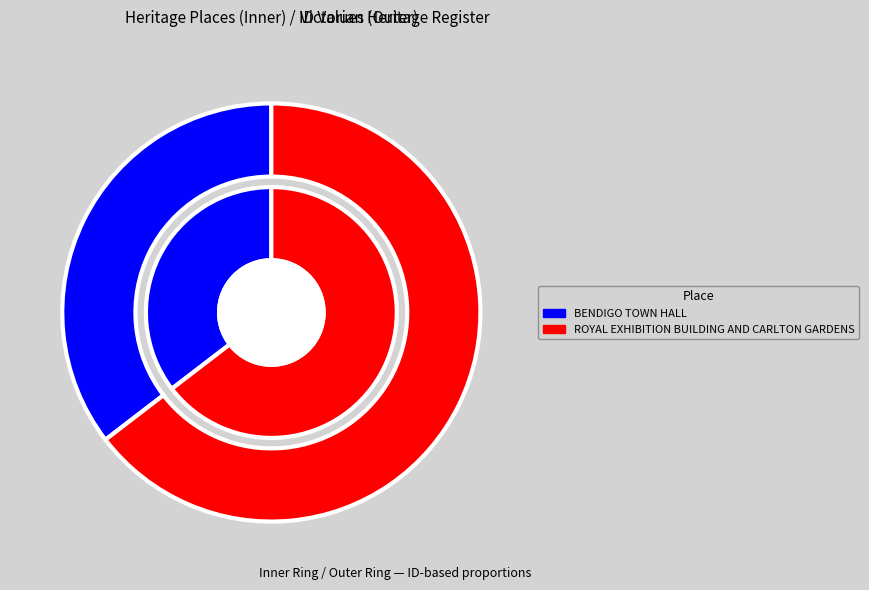

What percentage is the BENDIGO TOWN HALL slice, to the nearest percent?

35%